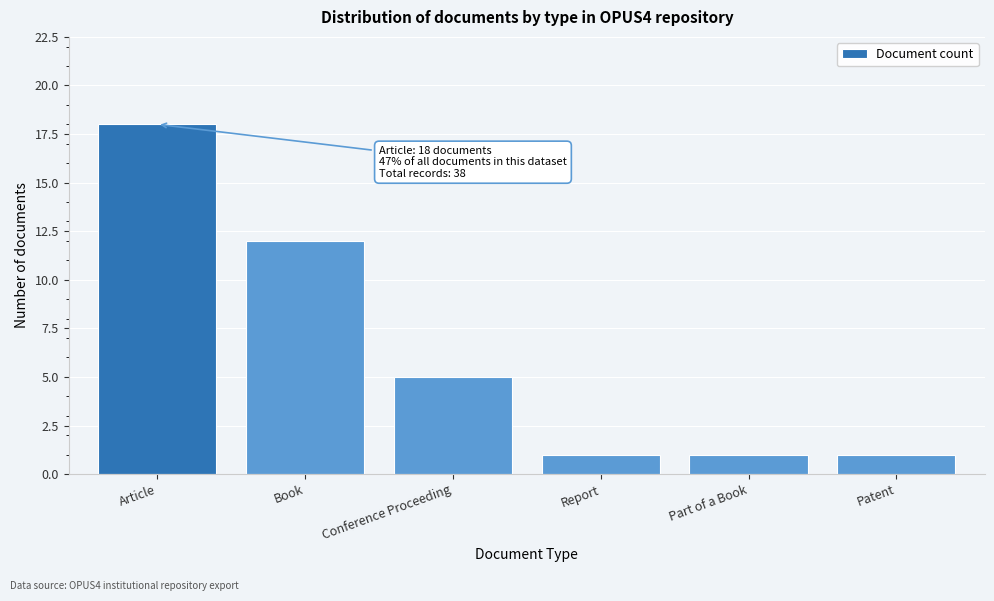

Reading left to right, what are all the values shown in this chart?

Article=18	Book=12	Conference Proceeding=5	Report=1	Part of a Book=1	Patent=1